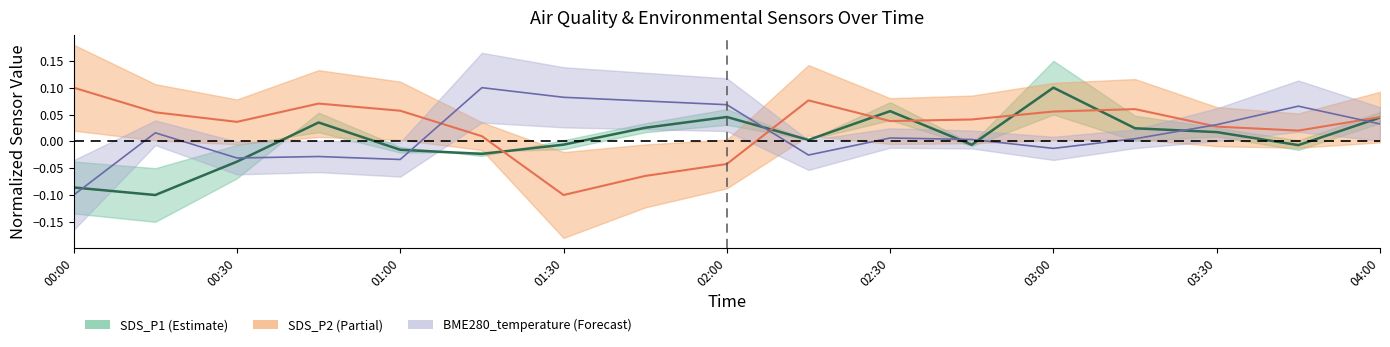

The value of SDS_P1 at 01:30 is -0.0. True or false?

False